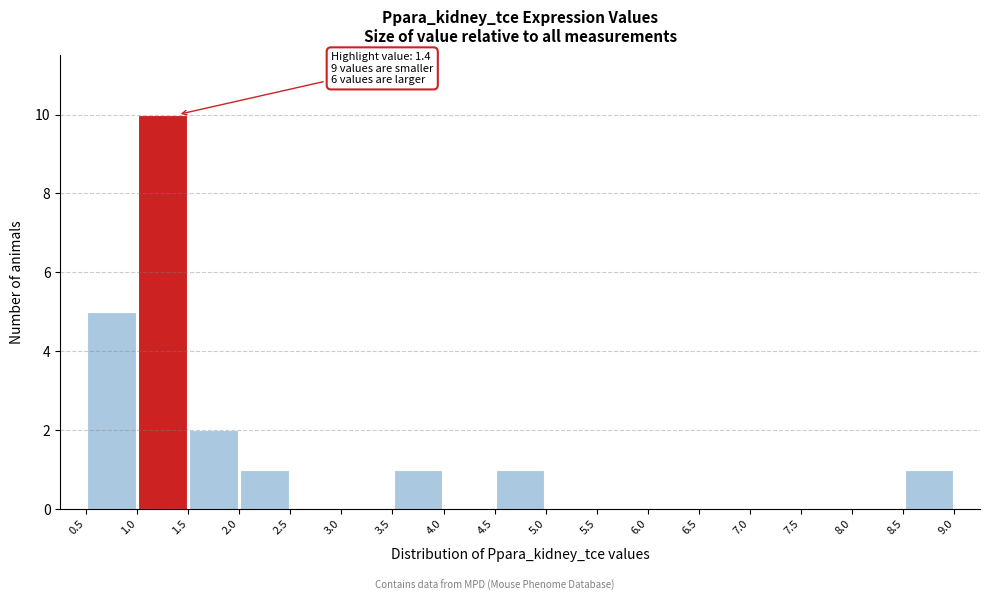

Which range on the x-axis has the tallest bar?

1.0 to 1.5